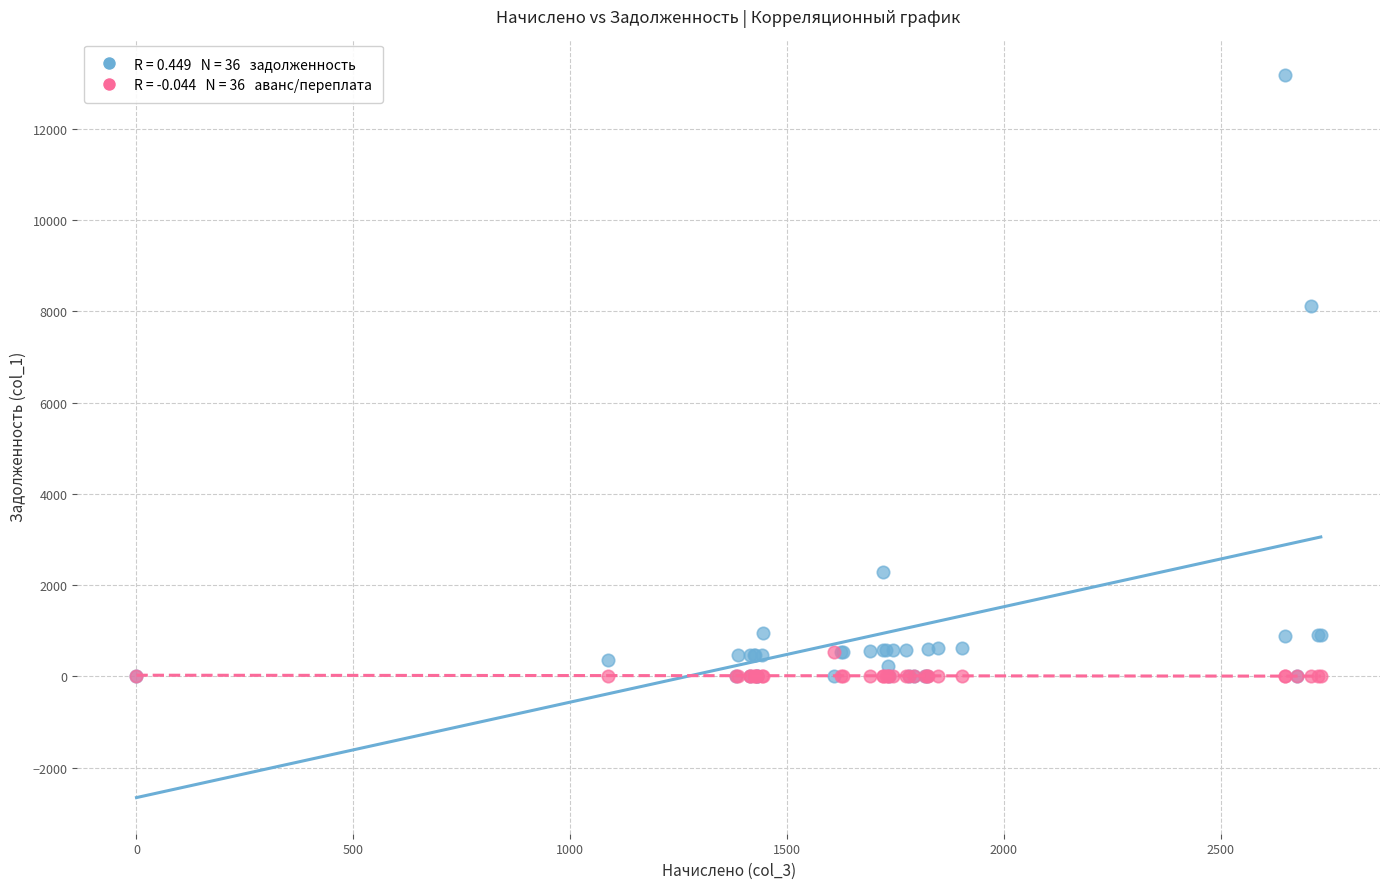

Across all series, what Y value is closest to 6592?

8126.4